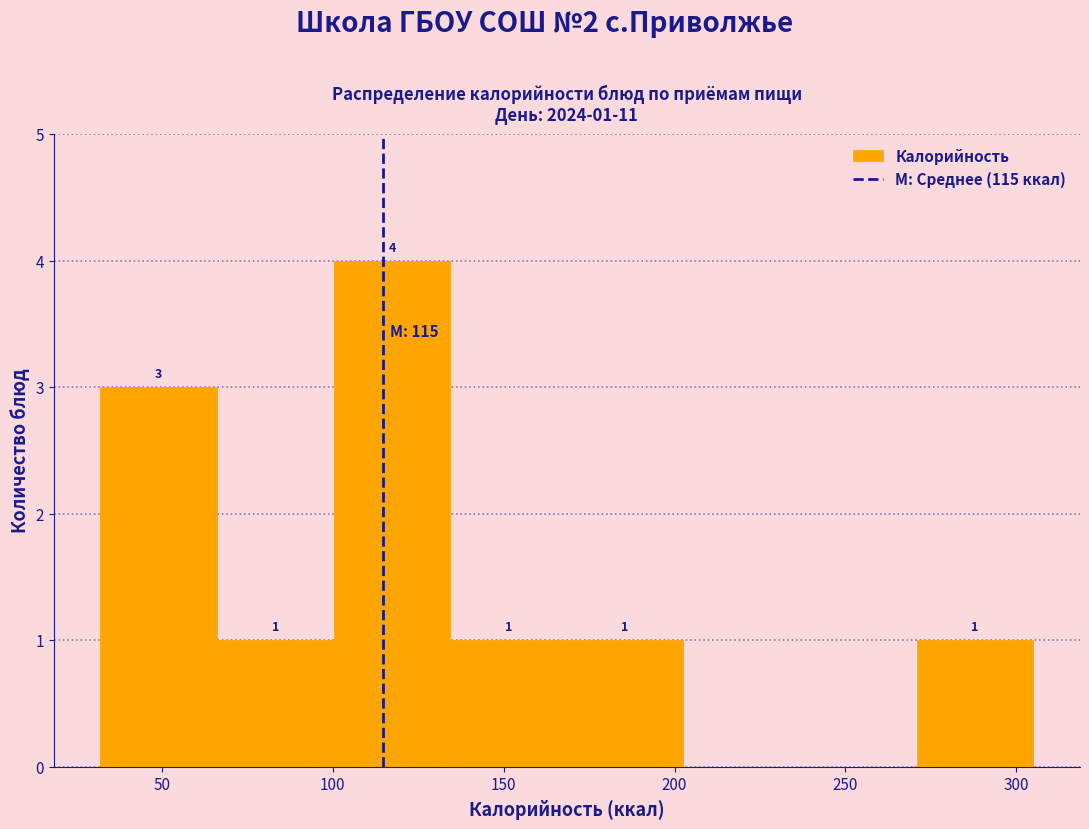

Which range on the x-axis has the tallest bar?

100 to 135